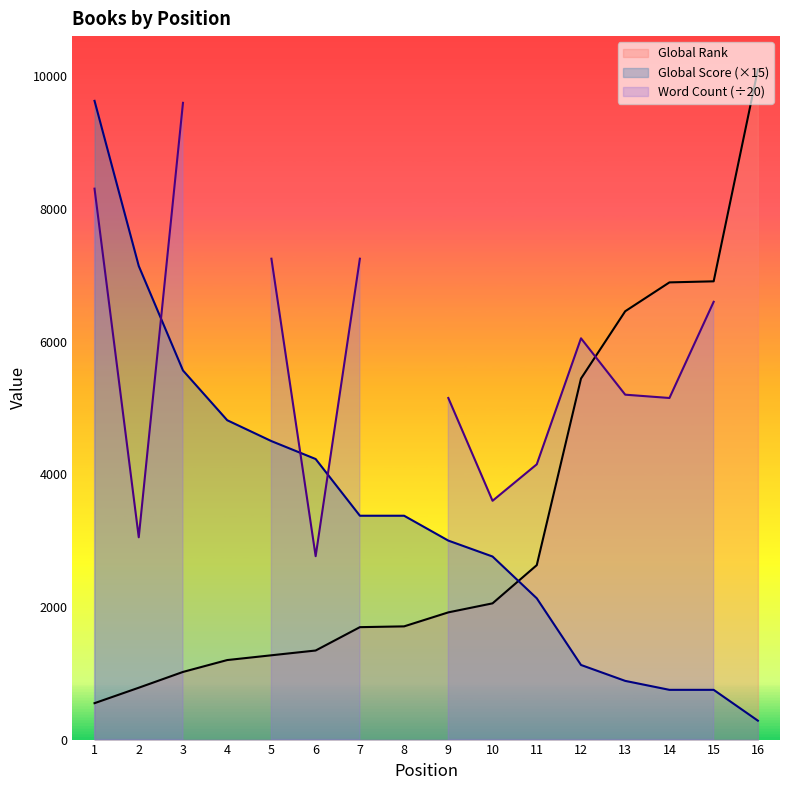

After their last crossing, which series has the higher values: Global Rank or Global Score?

Global Rank